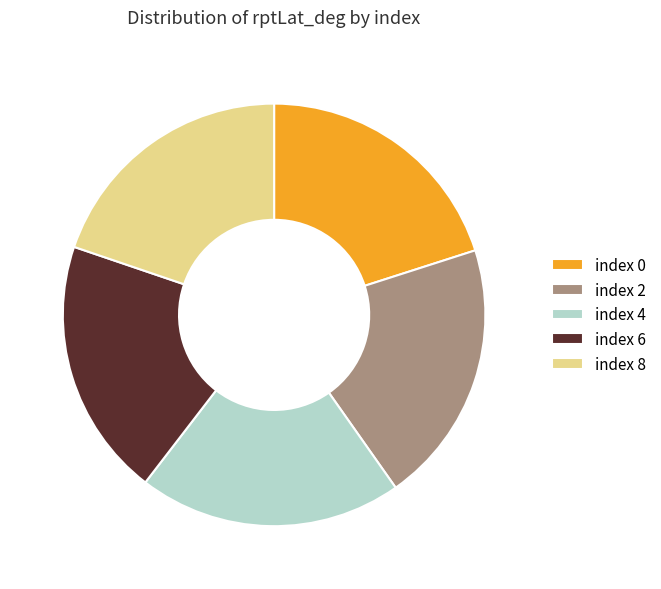

How many segments does this pie chart have?

5